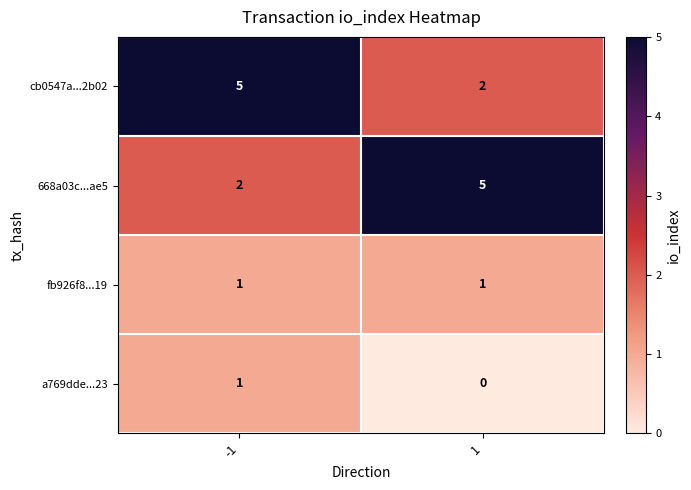

Rank the series at 1 from lowest to highest value.

a769dde...23, fb926f8...19, cb0547a...2b02, 668a03c...ae5